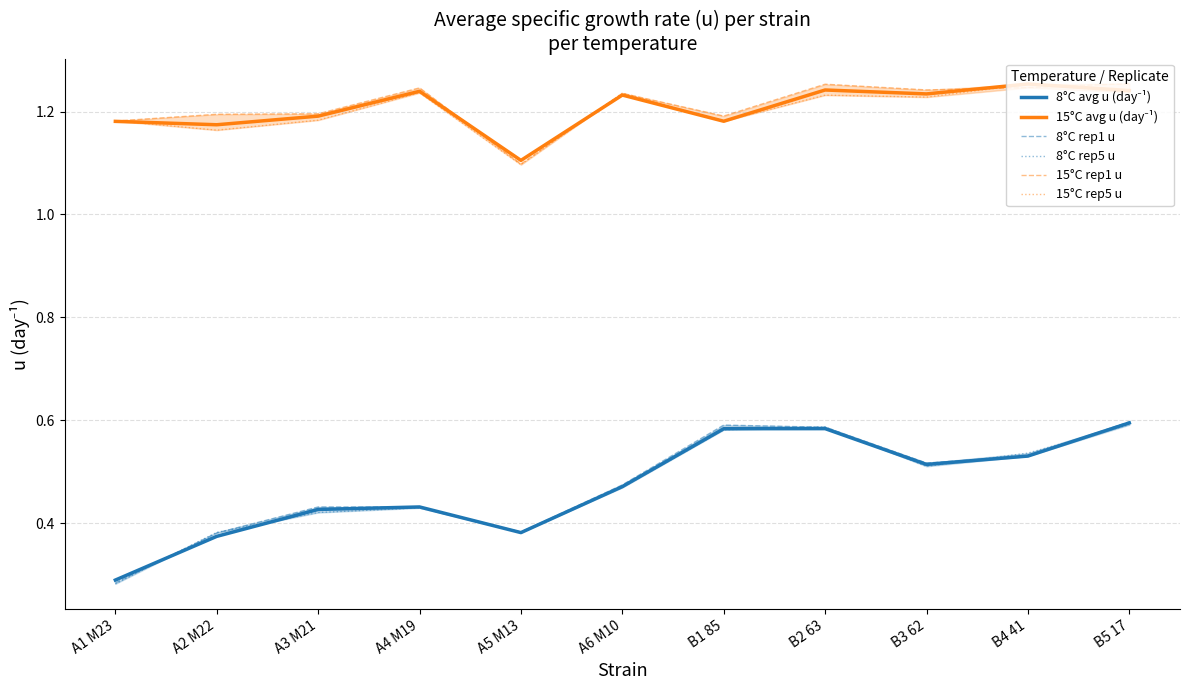

Between A1 M23 and B1 85, which series saw the biggest shift?

8°C rep1 u